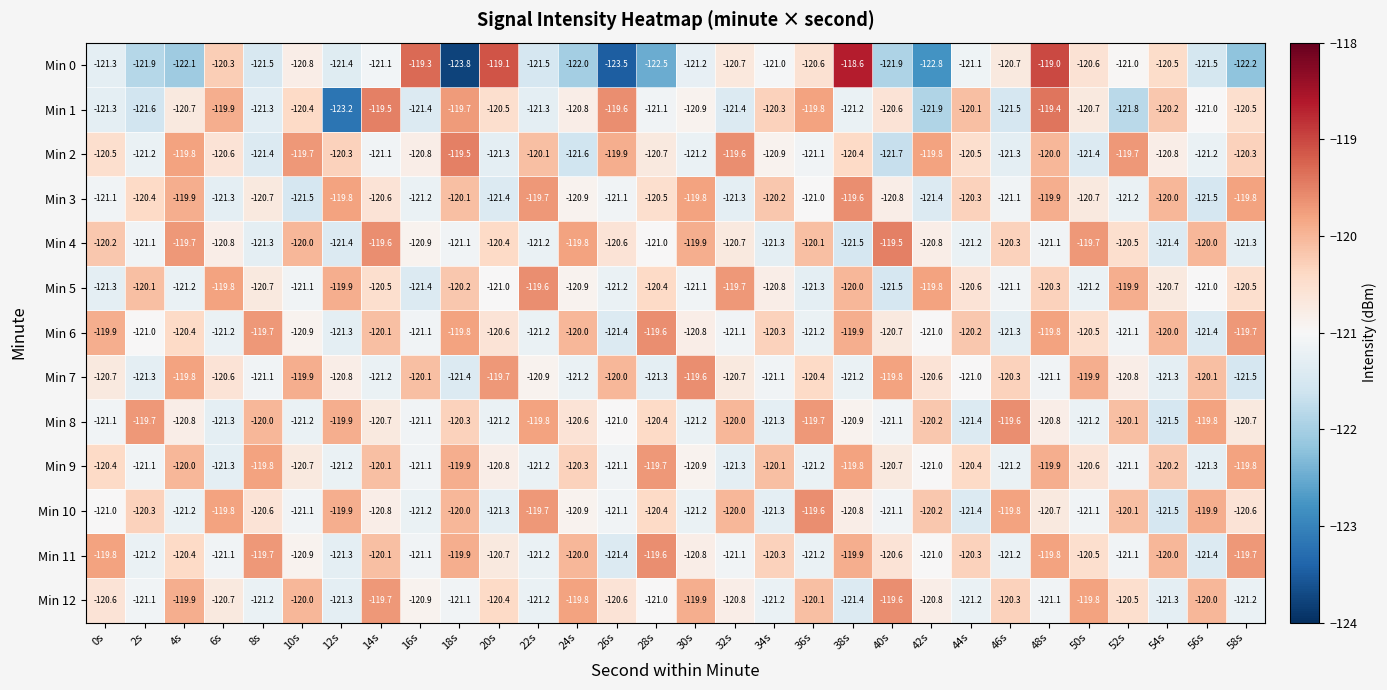

What is the maximum value for Min 11?

-119.6